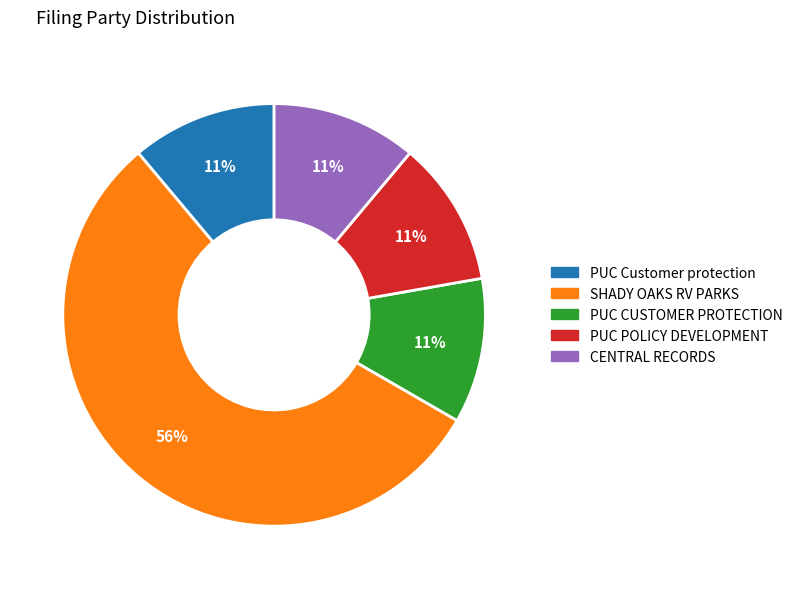

Which category has the biggest portion of the pie?

SHADY OAKS RV PARKS